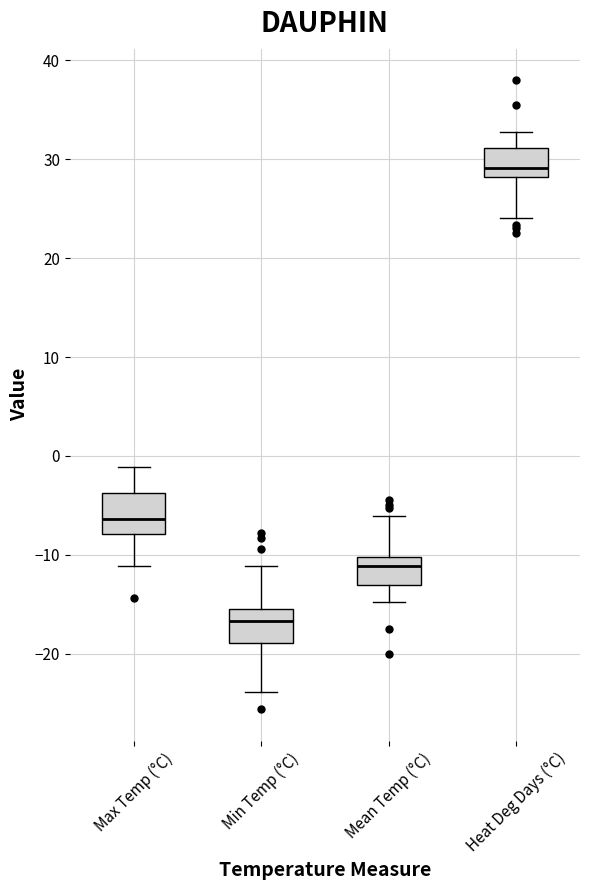

Where does the lower whisker of the box for Max Temp (°C) end on the y-axis? The values are not printed on the chart, so give them approximately, as read against the axis.

-11